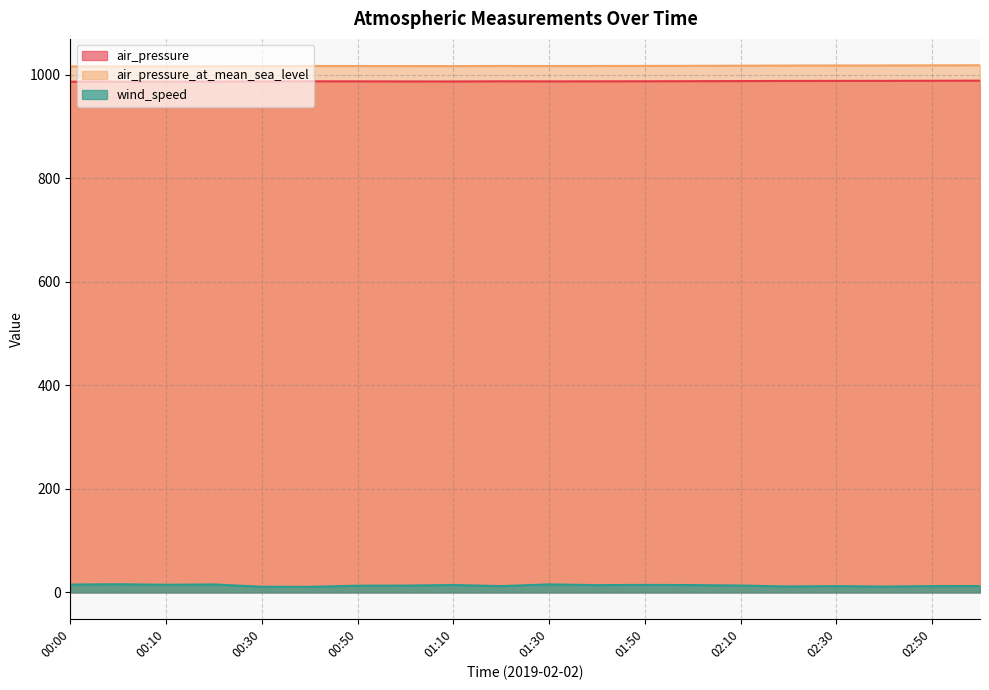

At which category is the sum across all series the highest?

01:30